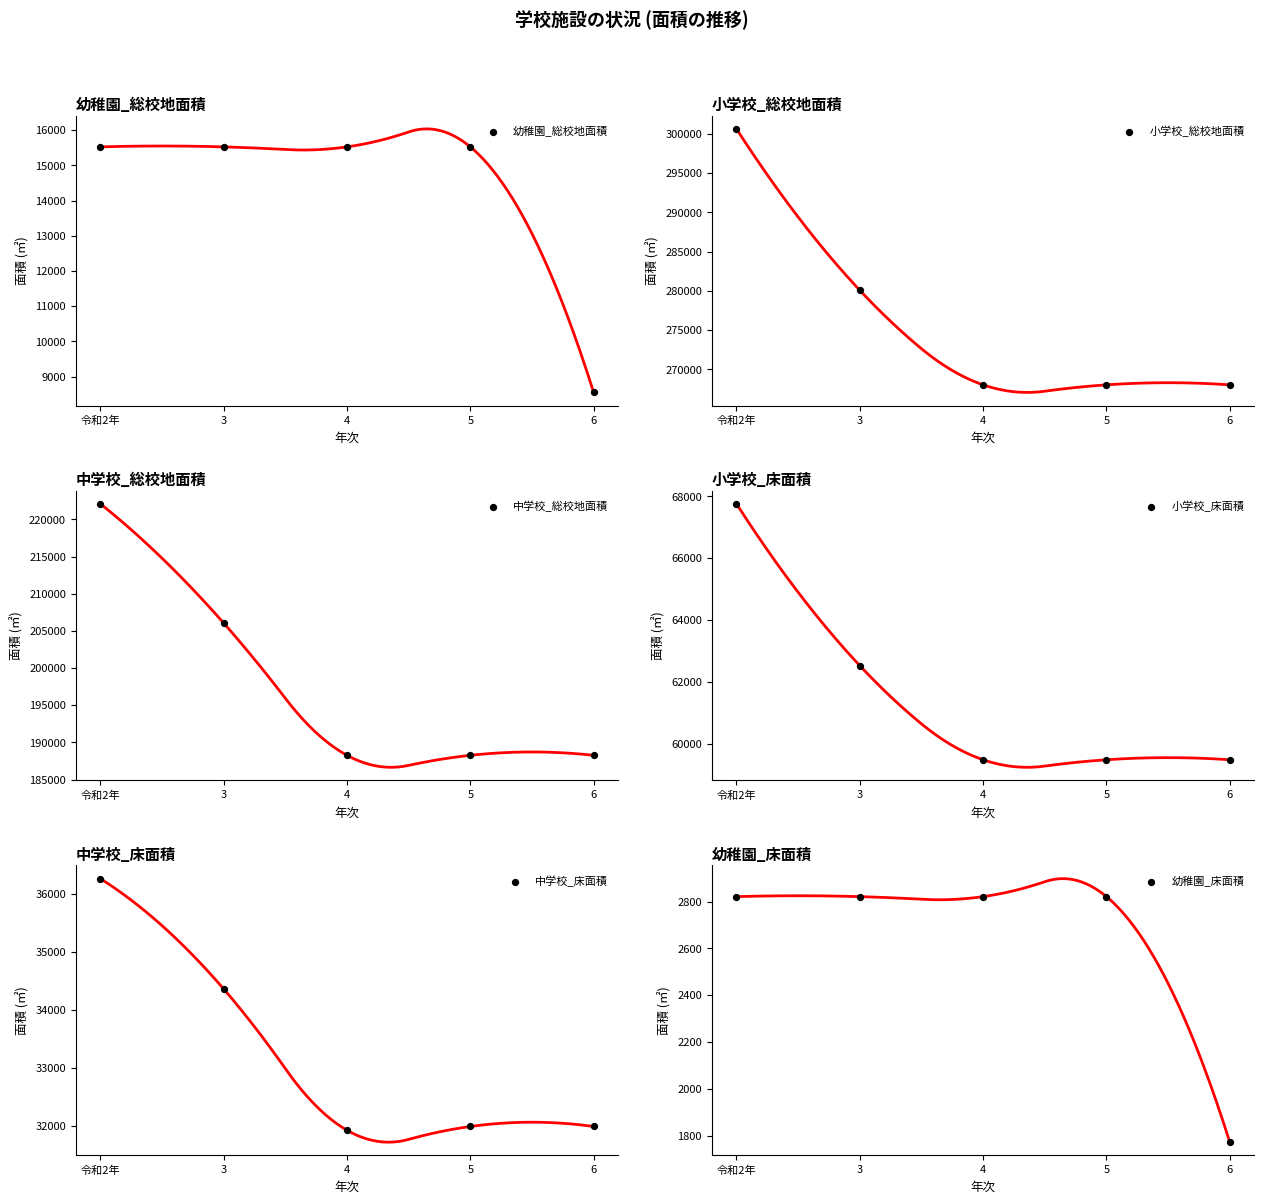

At which category is the sum across all series the highest?

令和2年